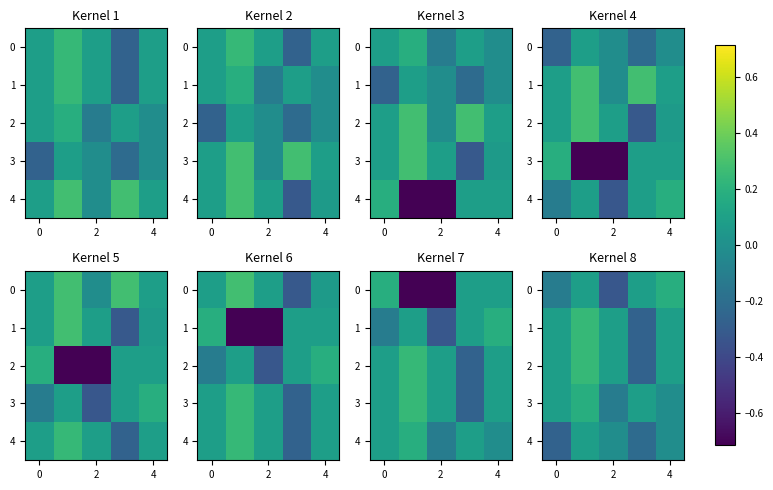

How many values in 2 are below zero?

1